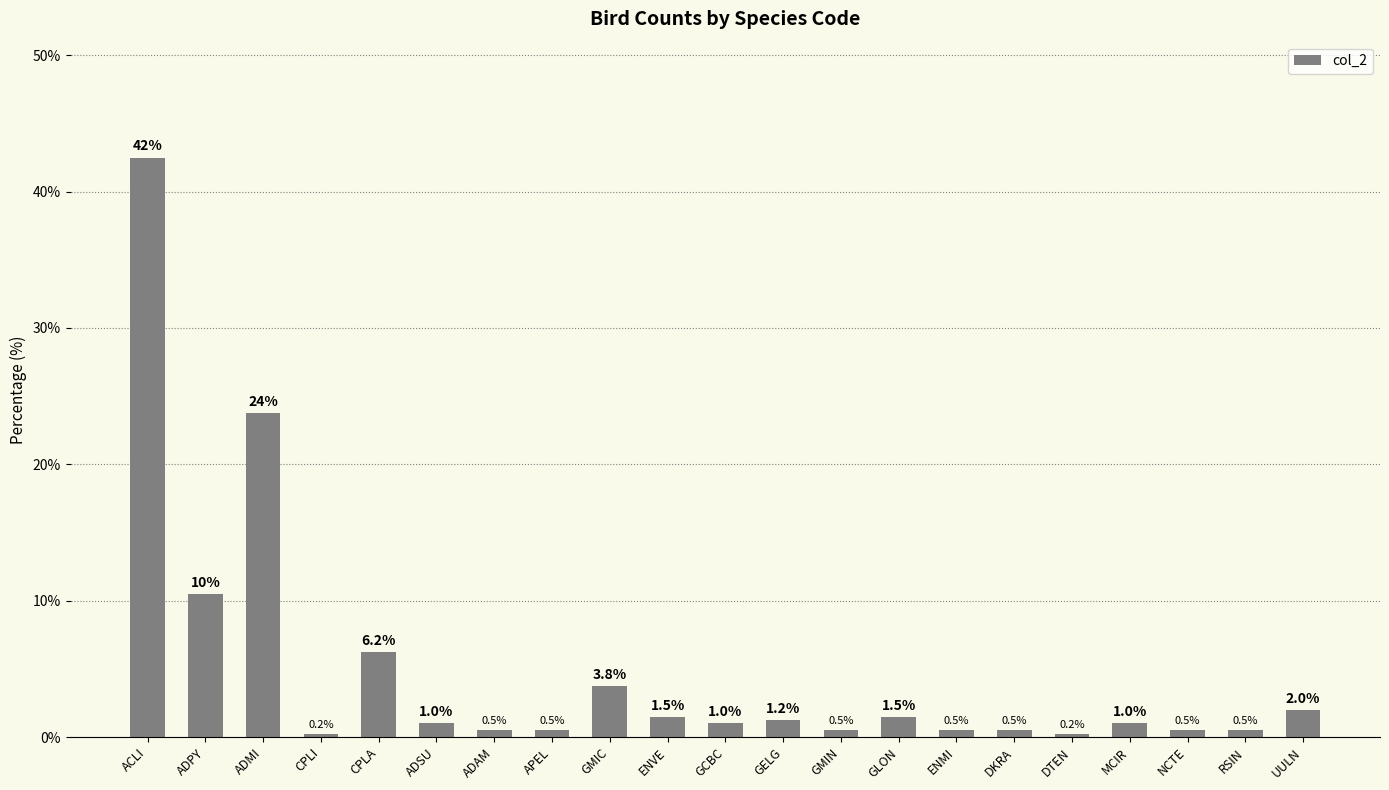

True or false: the data shows 1.0 at GCBC.

True